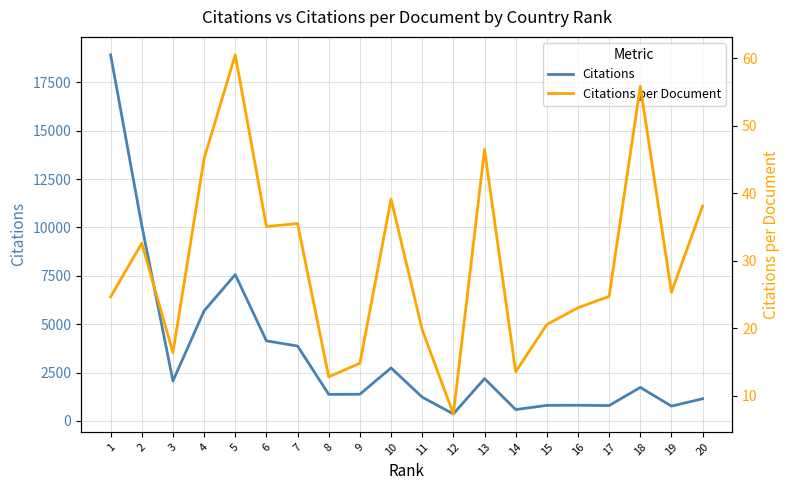

True or false: Citations and Citations per Document cross at least once.

False